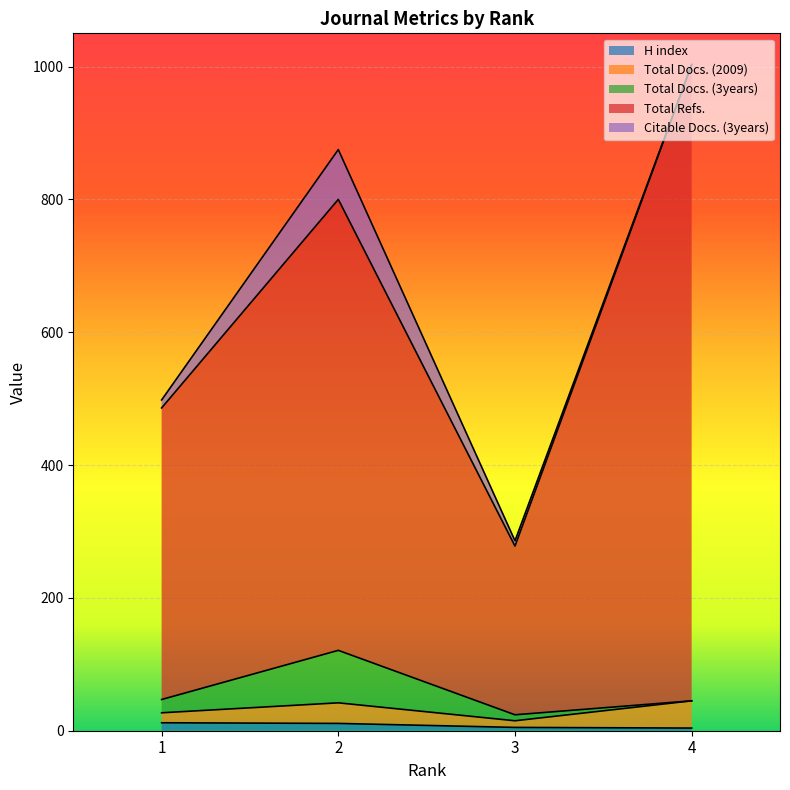

The value of H index at 1 is 19. True or false?

False